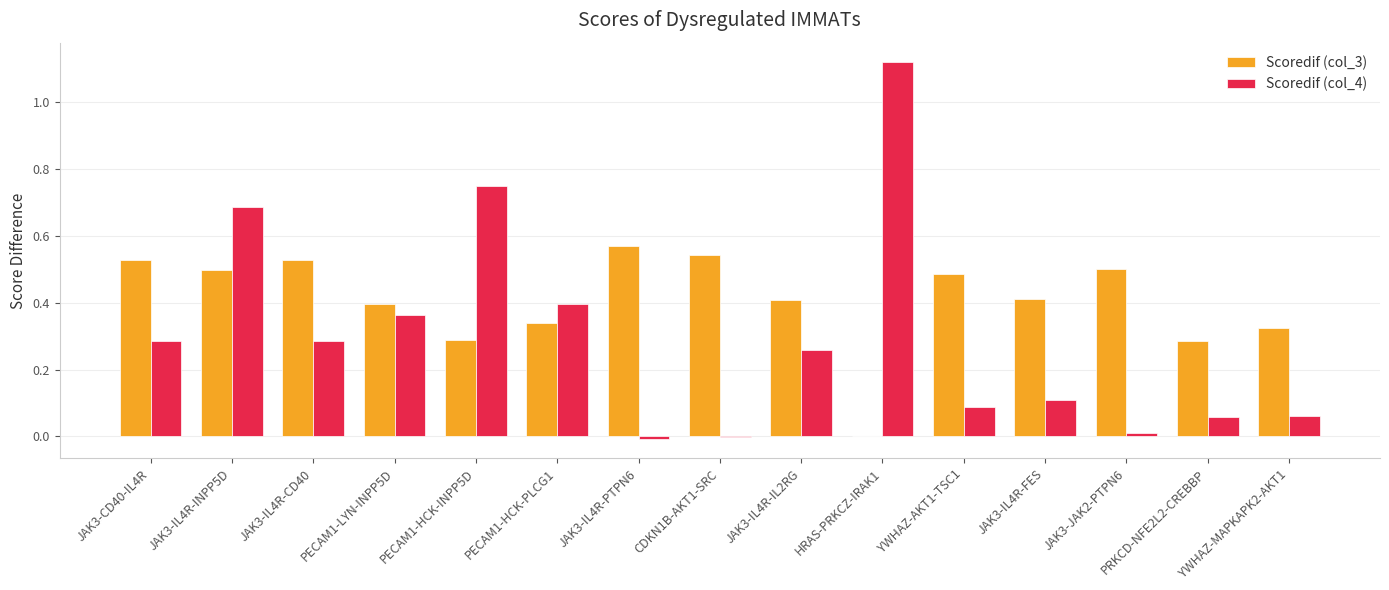

Is the value of Scoredif (col_4) at JAK3-IL4R-IL2RG greater than the value of Scoredif (col_3) at JAK3-IL4R-PTPN6?

No